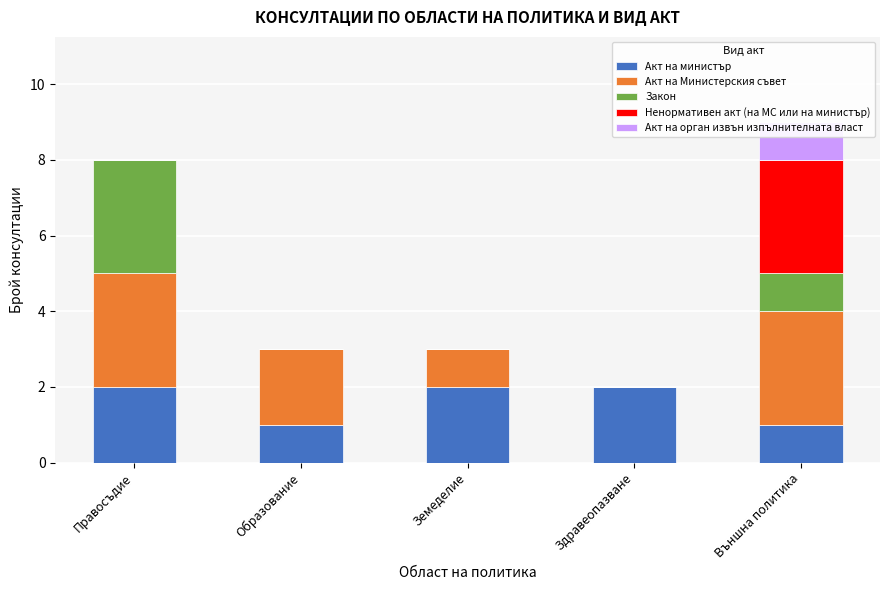

Is it true that Акт на Министерския съвет equals 0 at Здравеопазване?

True